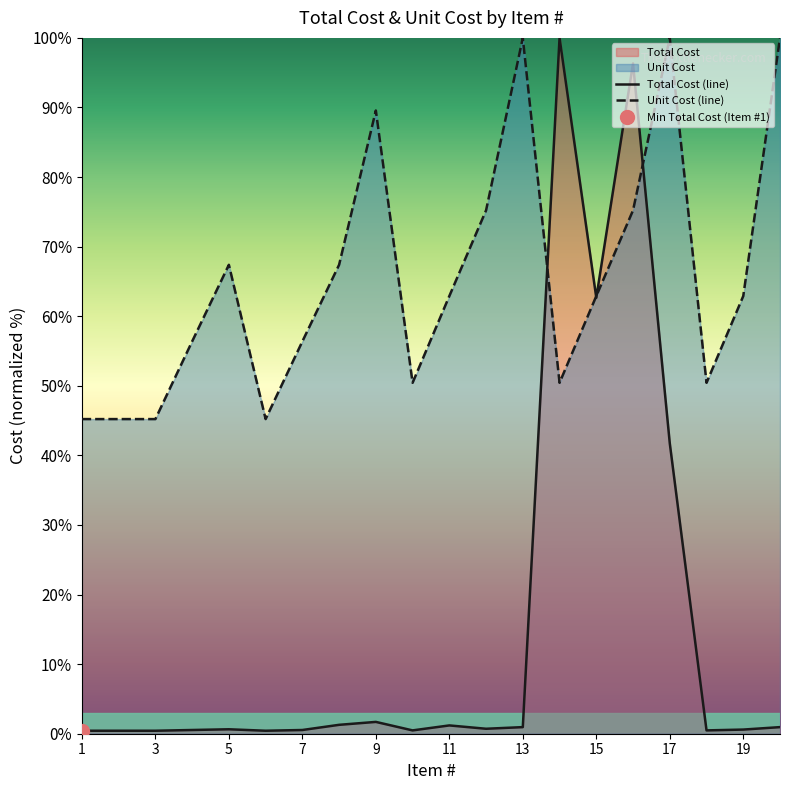

Which series changed the most between 18 and 20?

Unit Cost